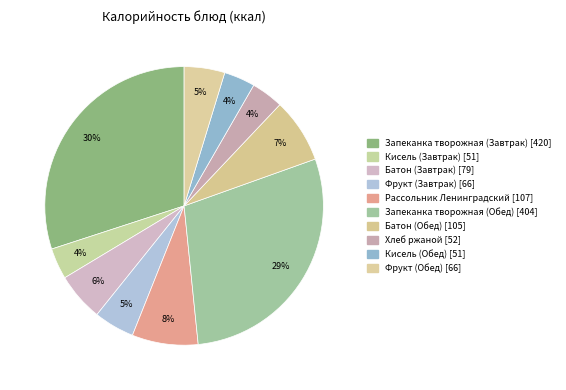

To the nearest percent, what percentage of the pie is Кисель (Завтрак)?

4%